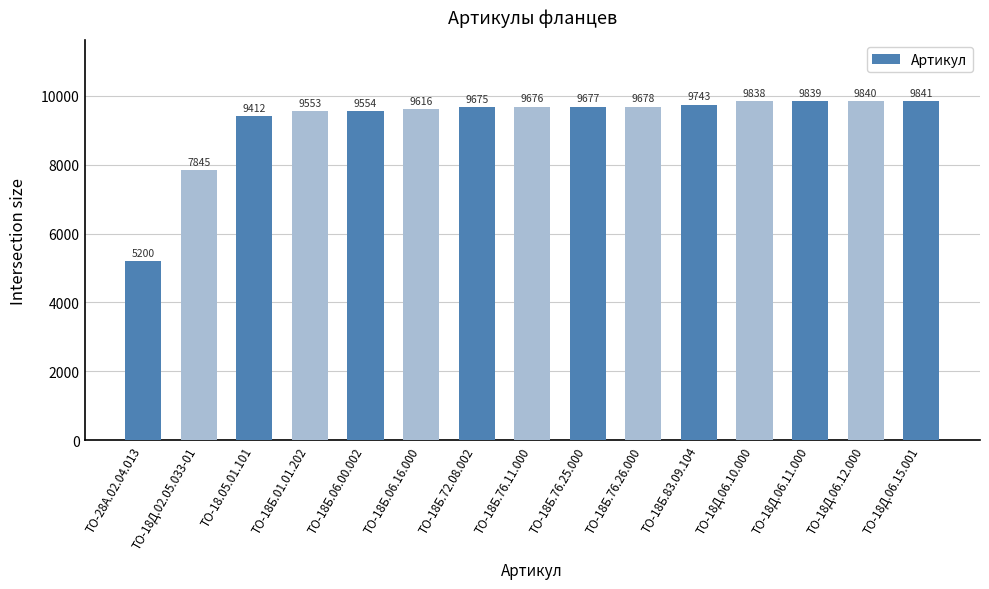

What is the smallest value displayed?

5200